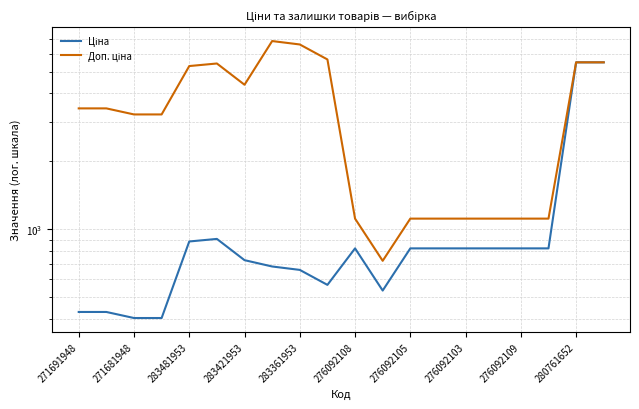

The value of Ціна at 280761652 is 799.0. True or false?

False